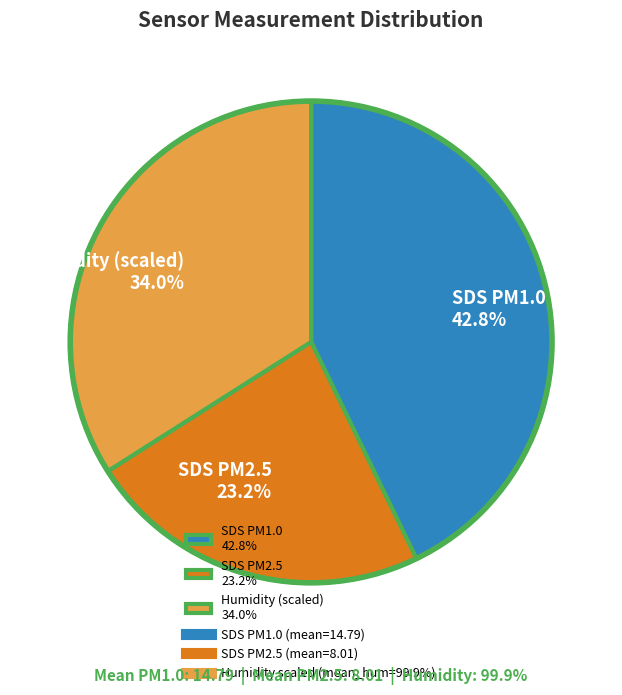

Which category has the smallest portion of the pie?

SDS PM2.5 23.2%